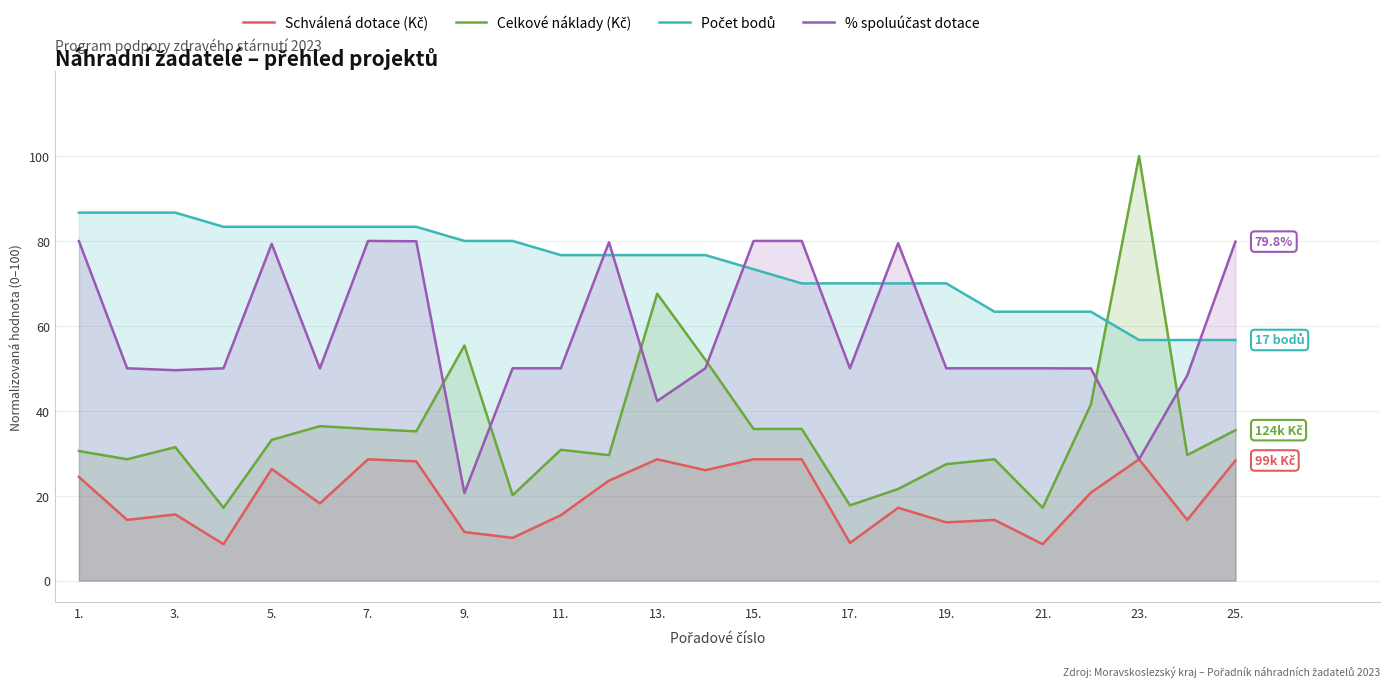

Reading right to left, list all the values displayed in this chart.

Schválená dotace (Kč): 28.3	14.3	28.6	20.7	8.6	14.3	13.7	17.1	8.9	28.6	28.6	26.0	28.6	23.5	15.4	10.1	11.4	28.1	28.6	18.2	26.3	8.6	15.6	14.3	24.4
Celkové náklady (Kč): 35.4	29.6	100.0	41.5	17.1	28.6	27.4	21.6	17.7	35.7	35.7	52.0	67.6	29.5	30.8	20.1	55.4	35.1	35.7	36.4	33.1	17.1	31.4	28.6	30.5
Počet bodů: 56.7	56.7	56.7	63.3	63.3	63.3	70.0	70.0	70.0	70.0	73.3	76.7	76.7	76.7	76.7	80.0	80.0	83.3	83.3	83.3	83.3	83.3	86.7	86.7	86.7
% spoluúčast dotace: 79.8	48.3	28.6	50.0	50.0	50.0	50.0	79.5	50.0	80.0	80.0	50.0	42.3	79.7	50.0	50.0	20.6	79.9	80.0	50.0	79.3	50.0	49.5	50.0	80.0